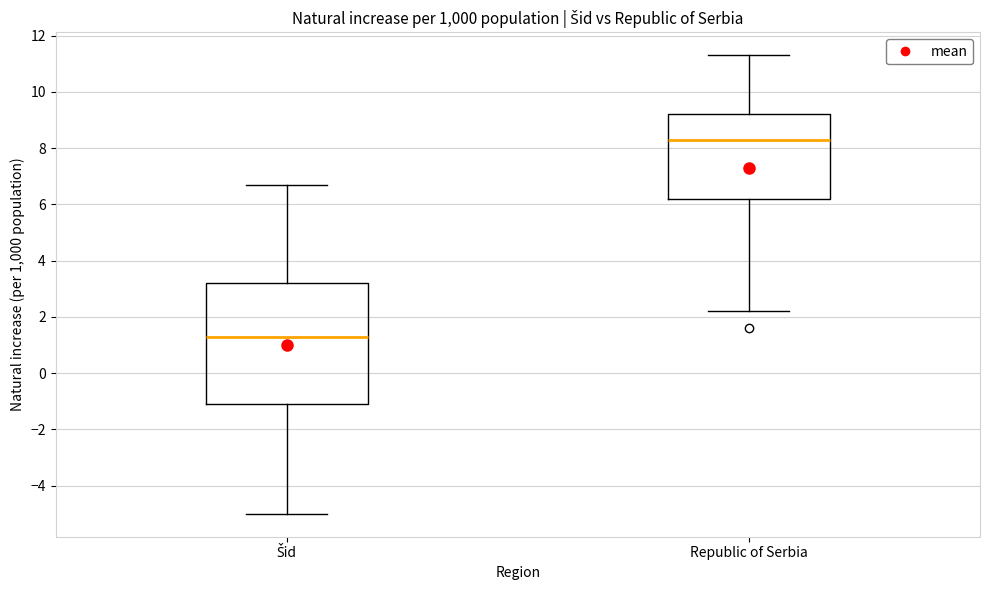

Where is the lower edge of the box for Šid on the y-axis? The values are not printed on the chart, so give them approximately, as read against the axis.

-1.0